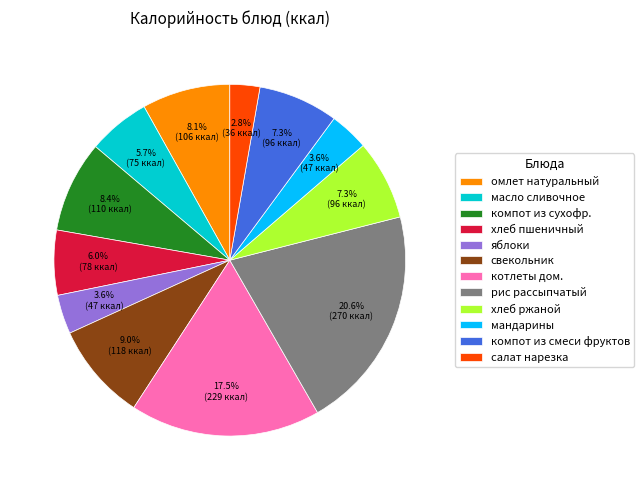

Which has a higher value, масло сливочное or рис рассыпчатый?

рис рассыпчатый